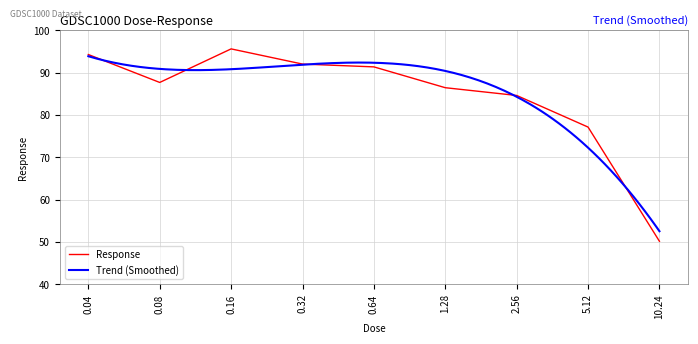

What is the change in value from 0.64 to 2.56?

-6.8